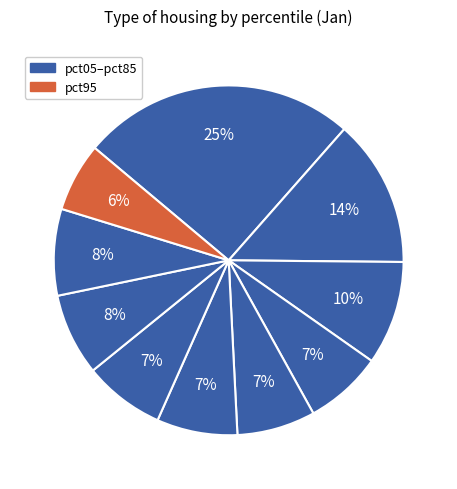

To the nearest percent, what is the difference between the largest and smallest slice percentages?

19%